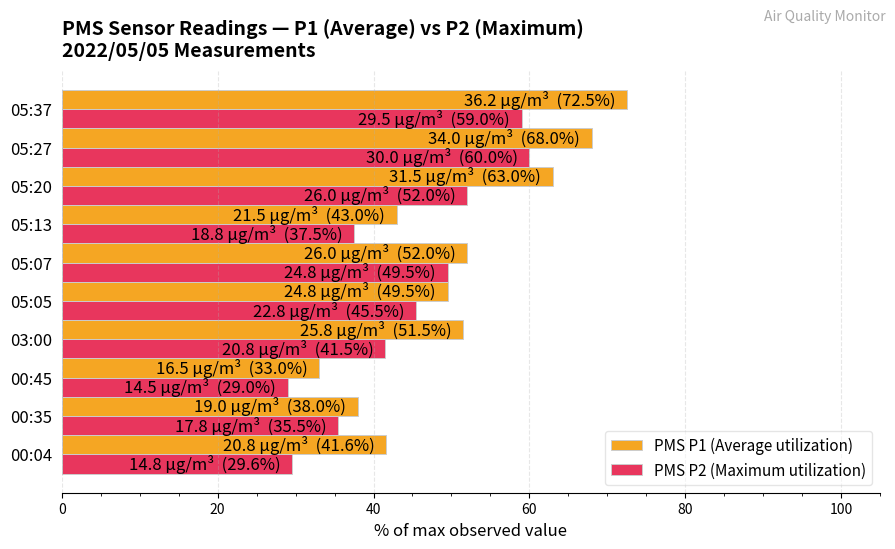

Is it true that PMS P2 (Maximum utilization) equals 41.5 at 03:00?

True